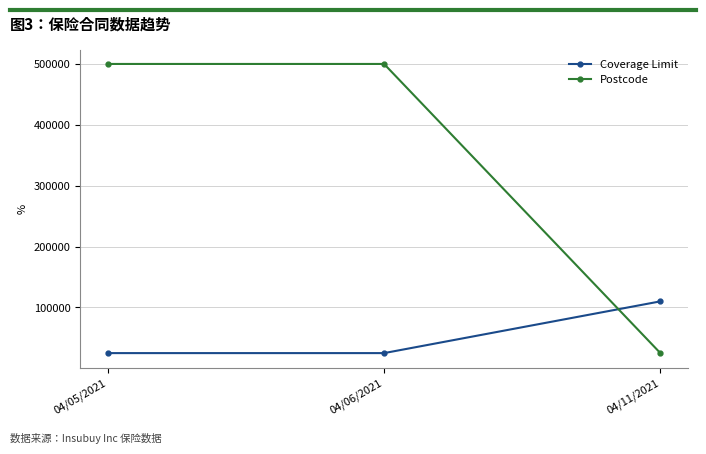

What is the difference between the maximum and minimum values in the Postcode series?

475018